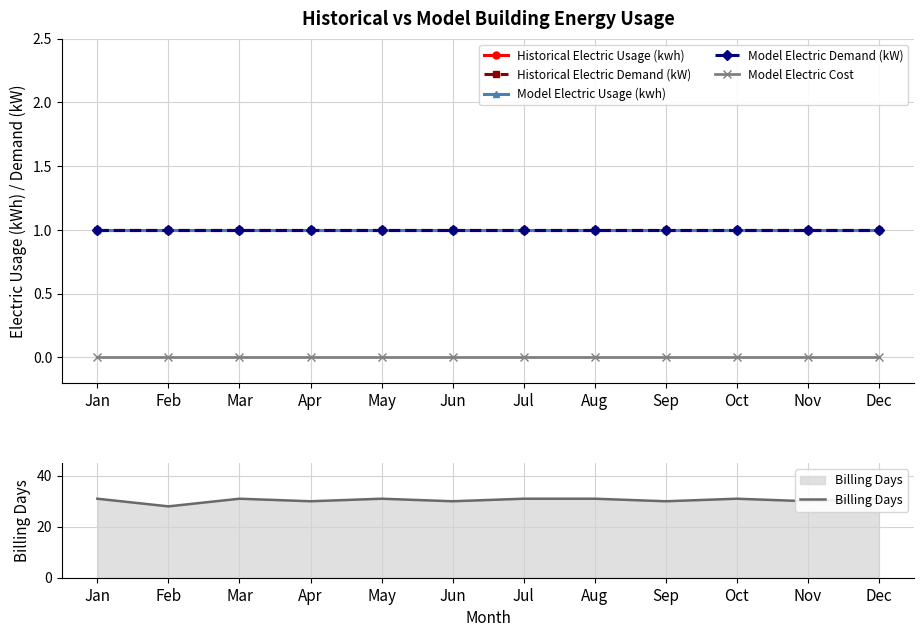

True or false: Billing Days and Model Electric Usage (kwh) intersect in this chart.

False